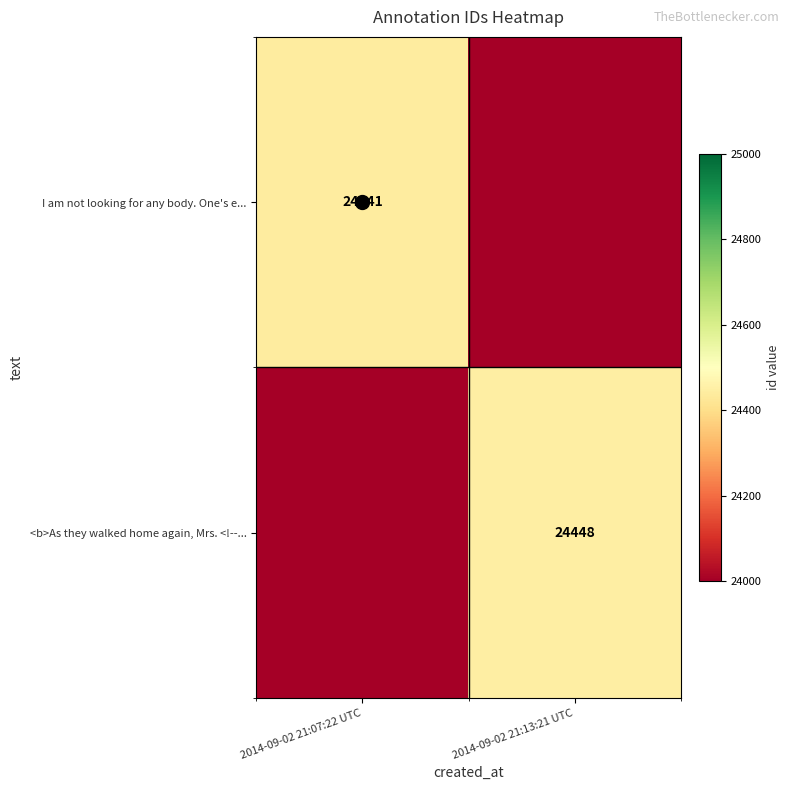

Between 2014-09-02 21:07:22 UTC and 2014-09-02 21:13:21 UTC, which is larger?

2014-09-02 21:07:22 UTC